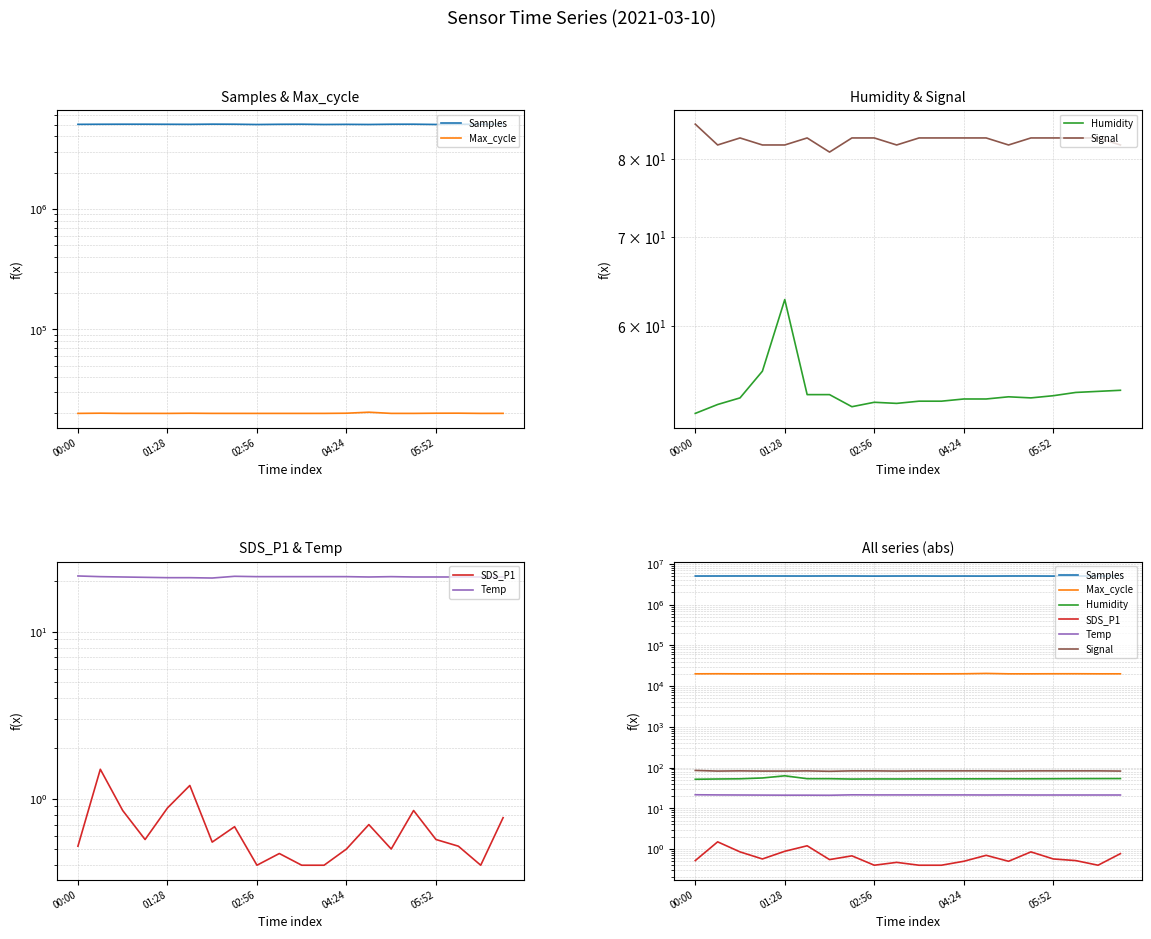

What is the minimum value shown in the chart?

0.4